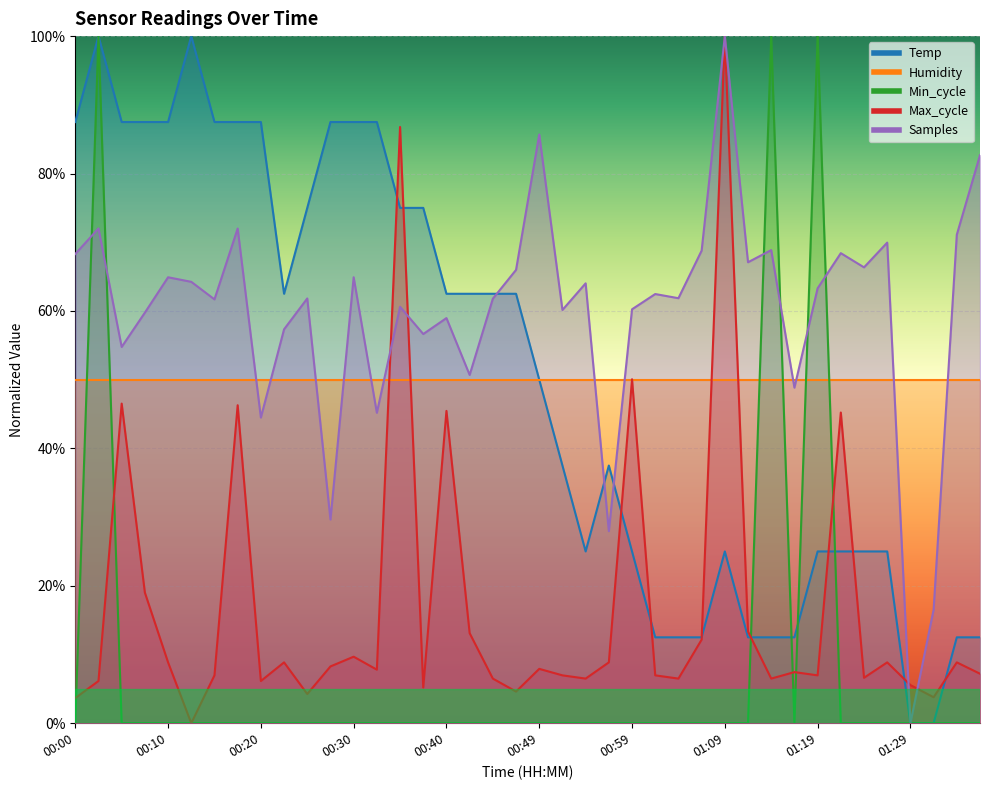

What is the difference between the maximum and second lowest values in the Min_cycle series?

100.0